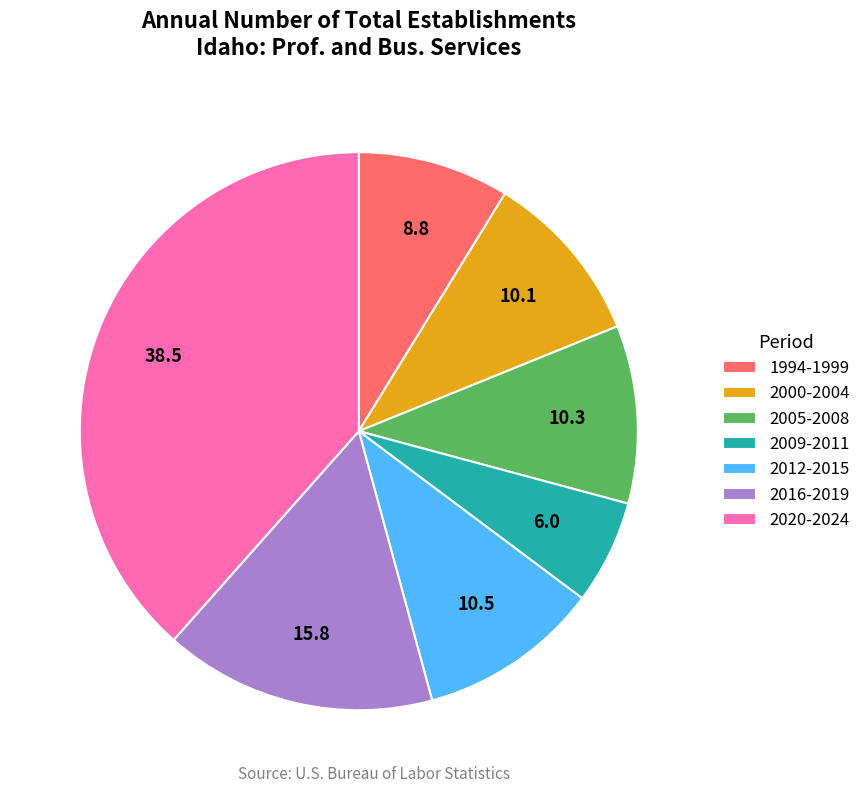

Which slice is the largest?

2020-2024